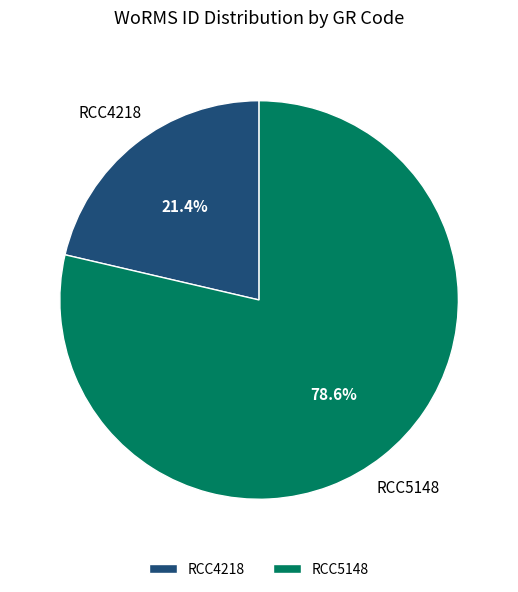

Between RCC4218 and RCC5148, which is larger?

RCC5148